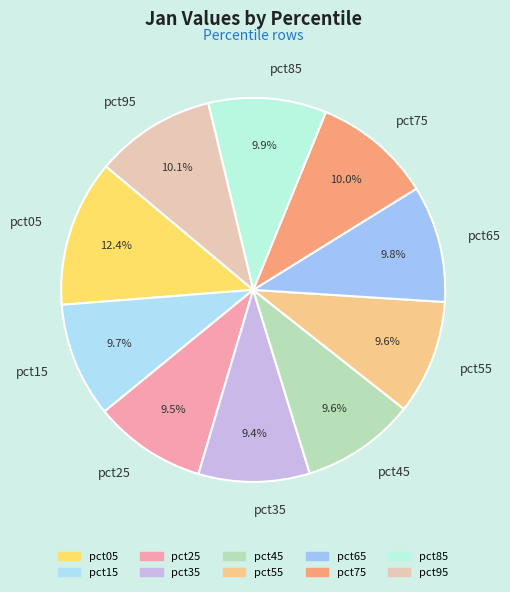

To the nearest percent, what is the combined percentage of pct35 and pct85?

19%